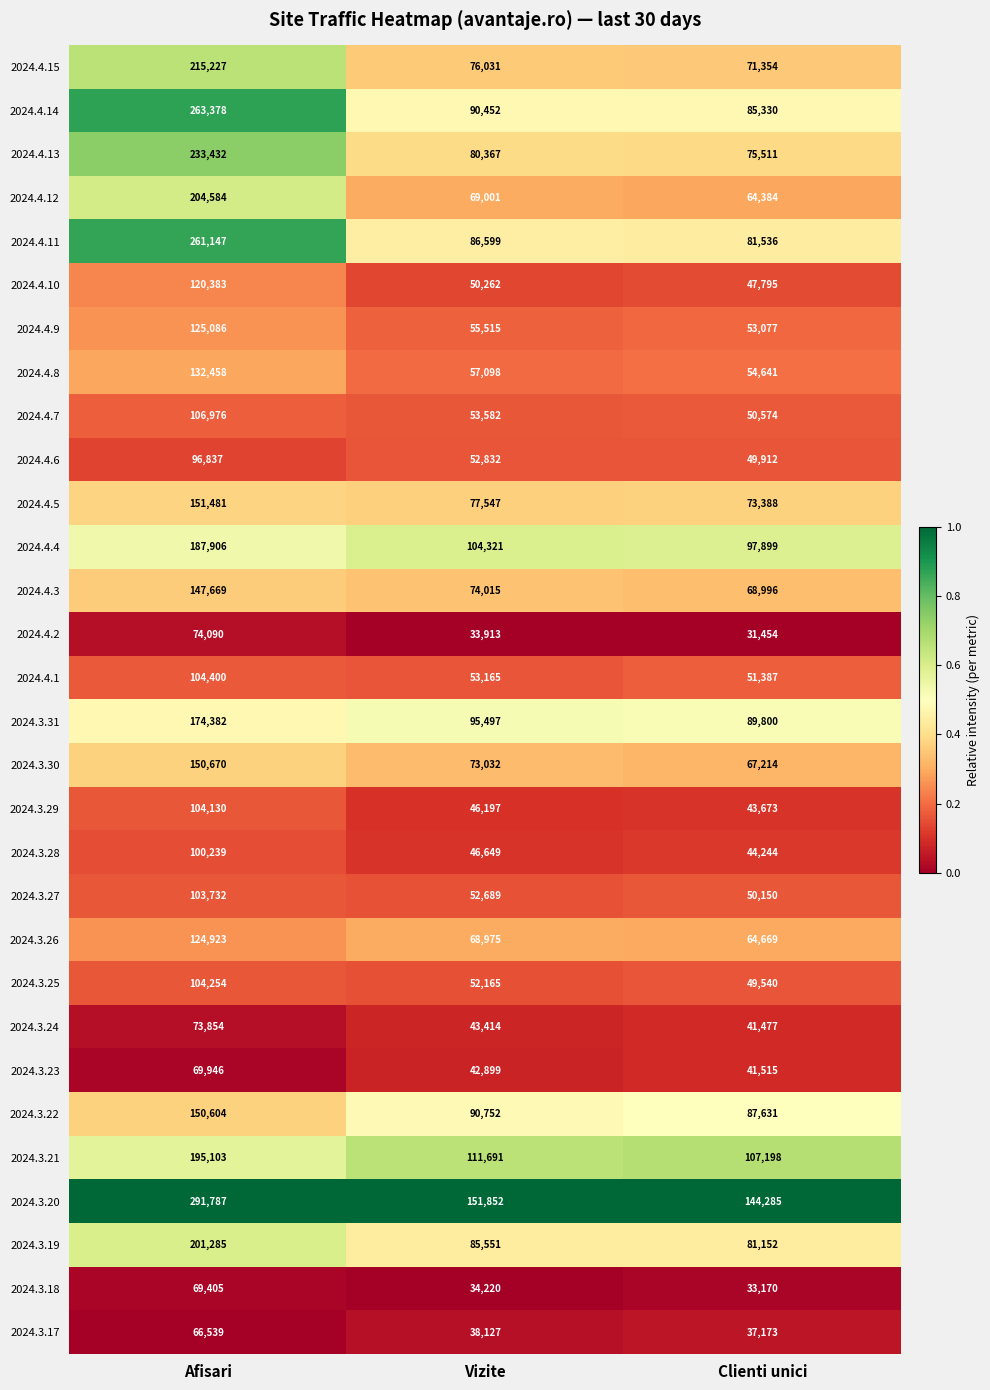

True or false: 2024.3.22 has a value of 90752 at Vizite.

True